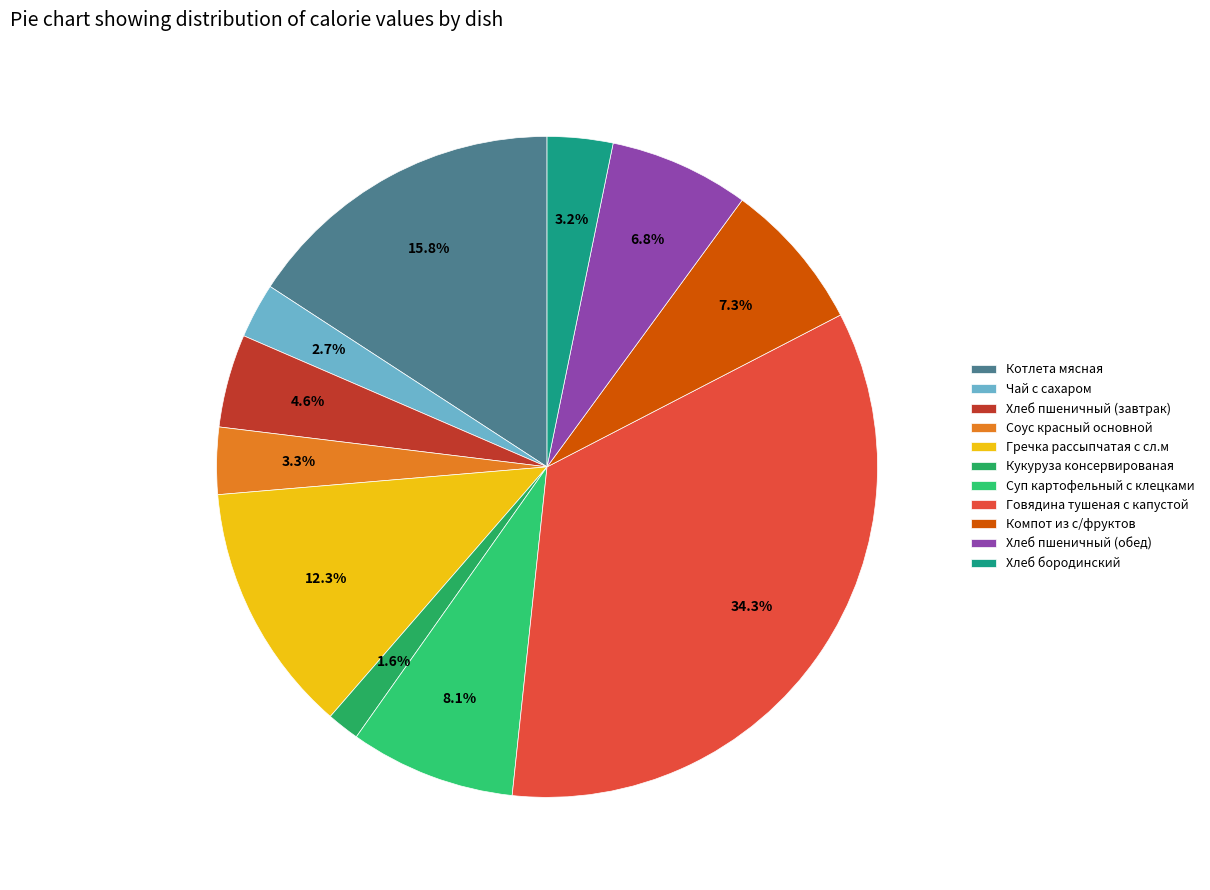

What is the ratio of the value at Котлета мясная to the value at Хлеб пшеничный (завтрак)?

3.5